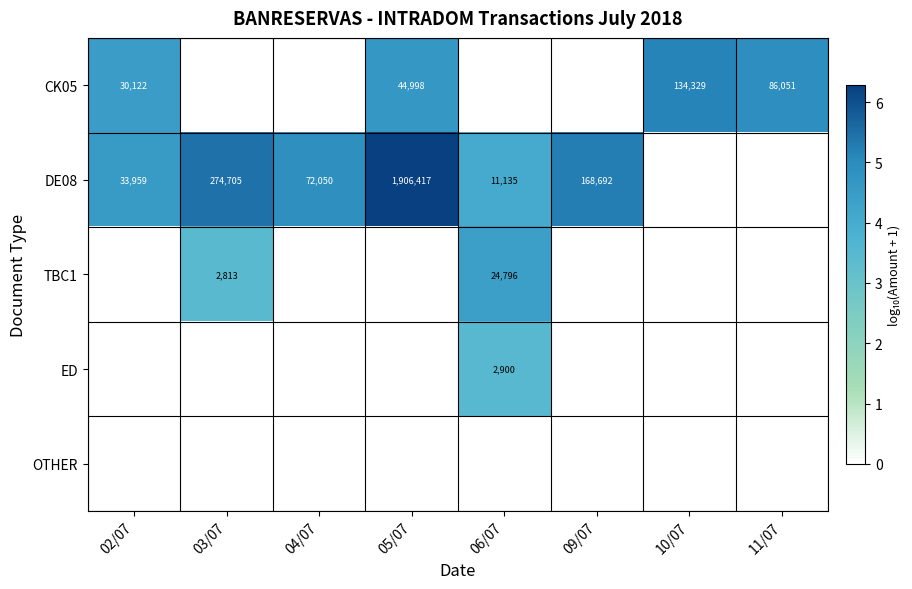

Is it true that DE08 equals 72050 at 04/07?

True